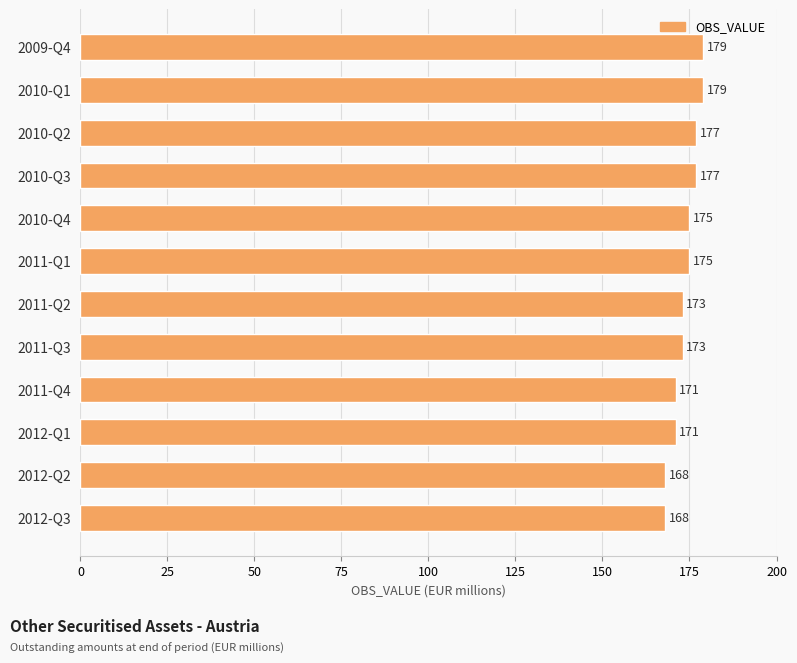

True or false: the data shows 238 at 2011-Q2.

False